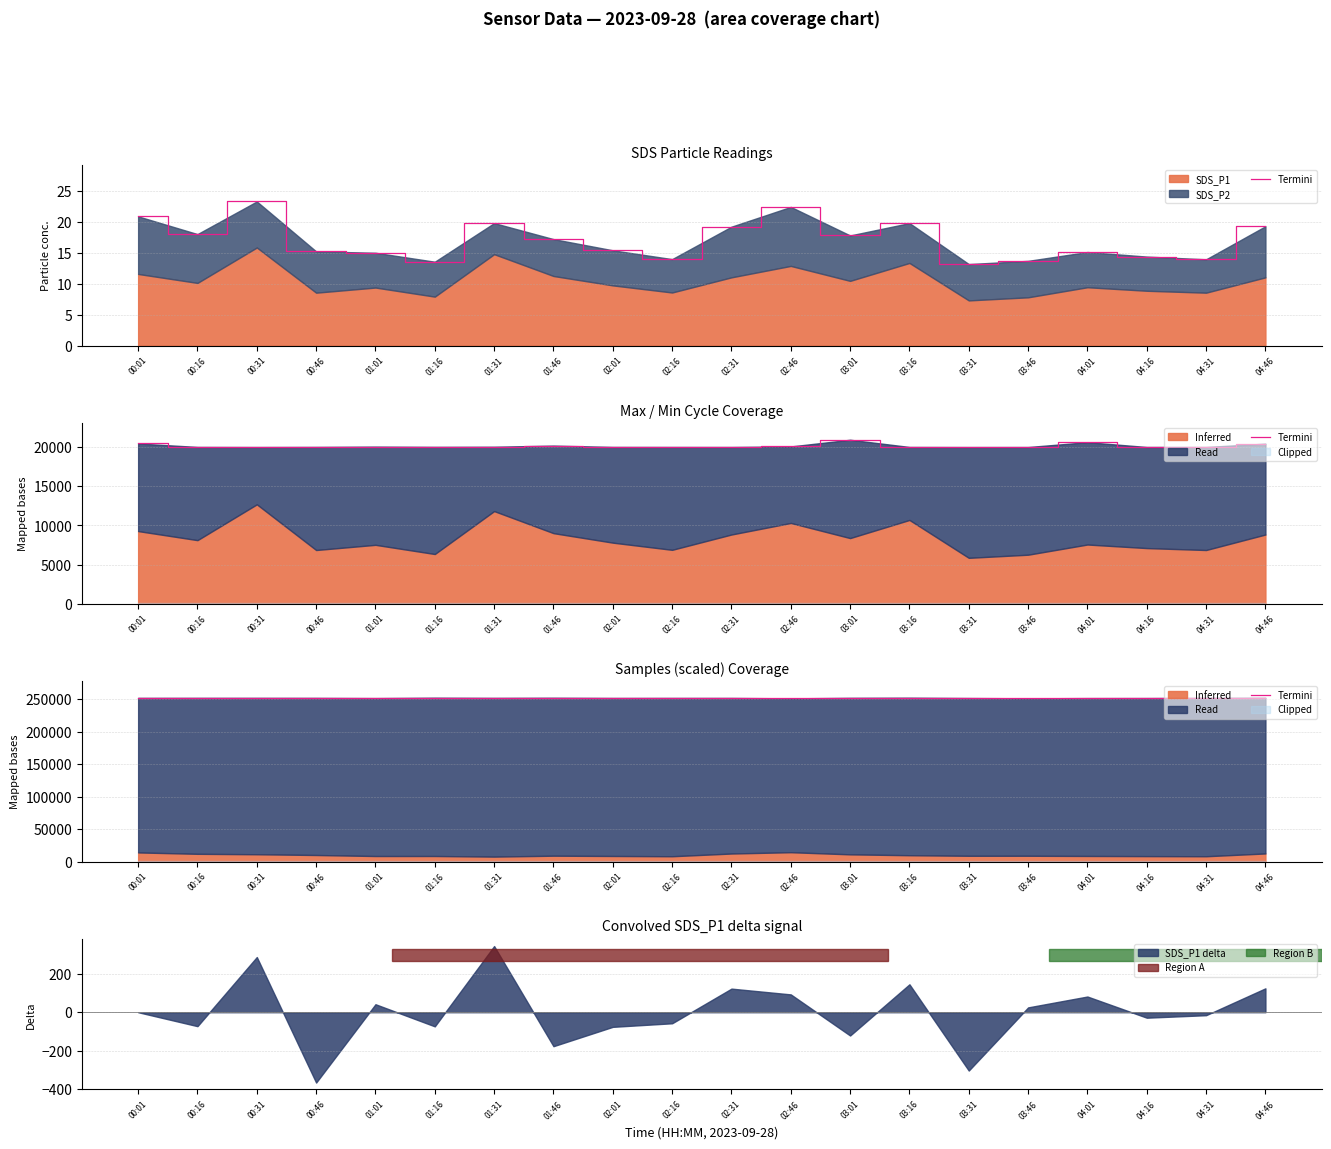

How many lines are shown in the chart?

1